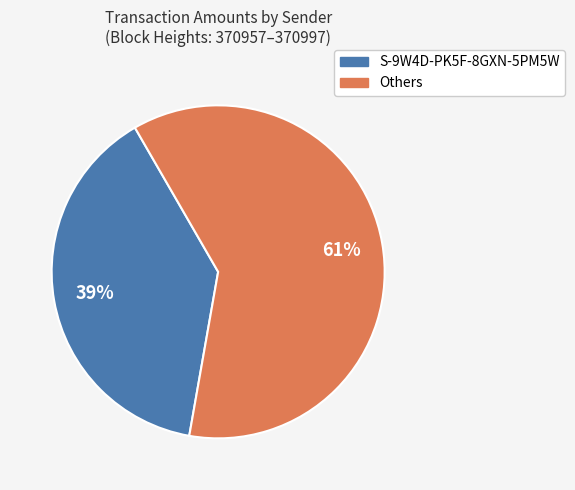

True or false: Others accounts for 72% of the total.

False